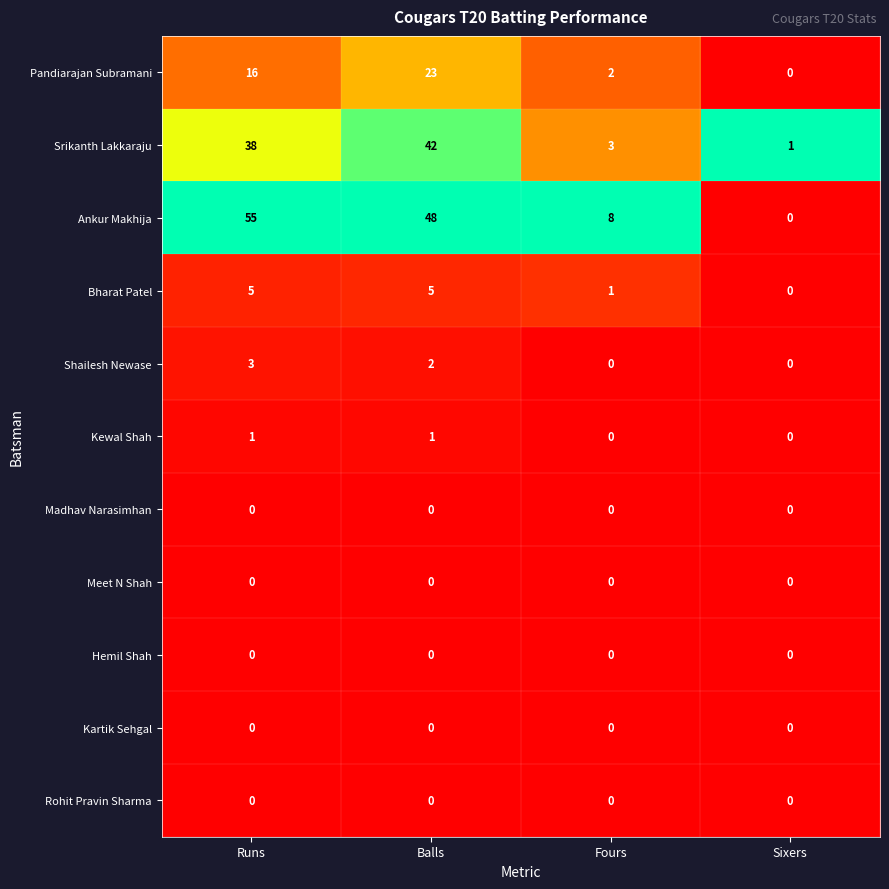

At which category does the chart reach its peak across all series?

Runs